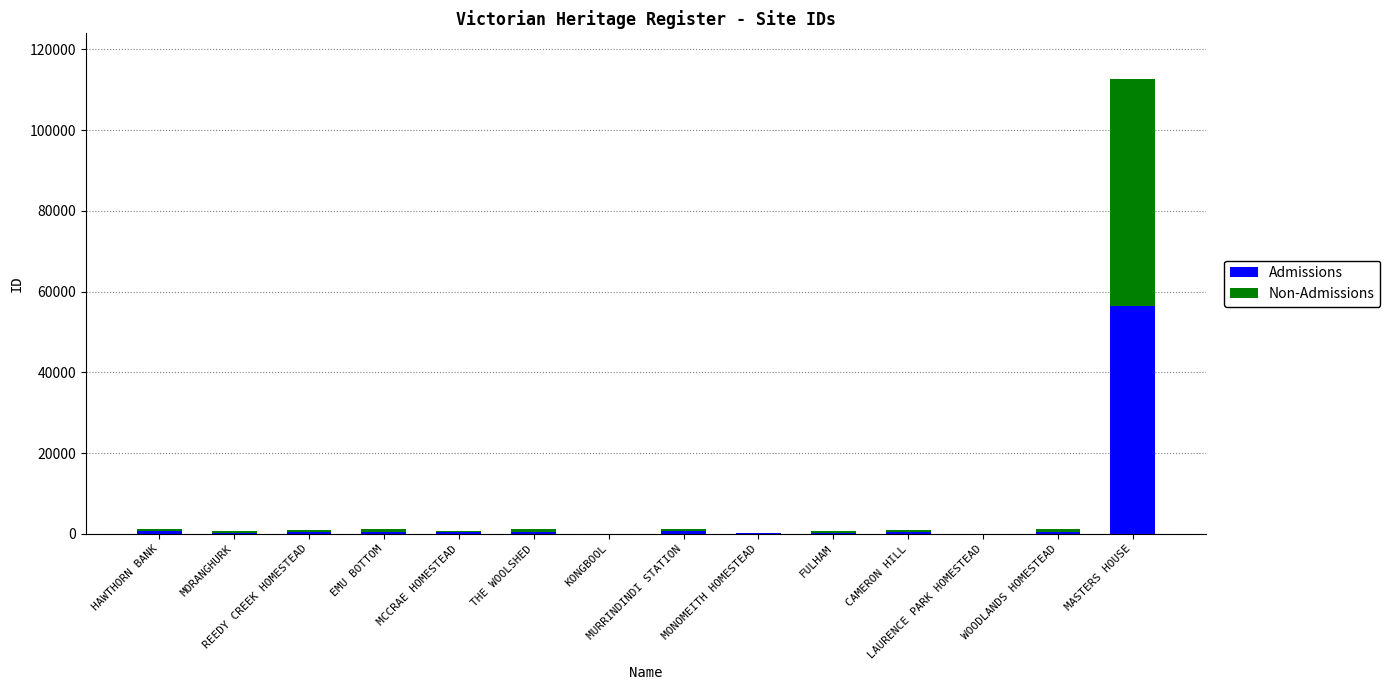

Are the bars grouped side by side (vs. stacked)?

No